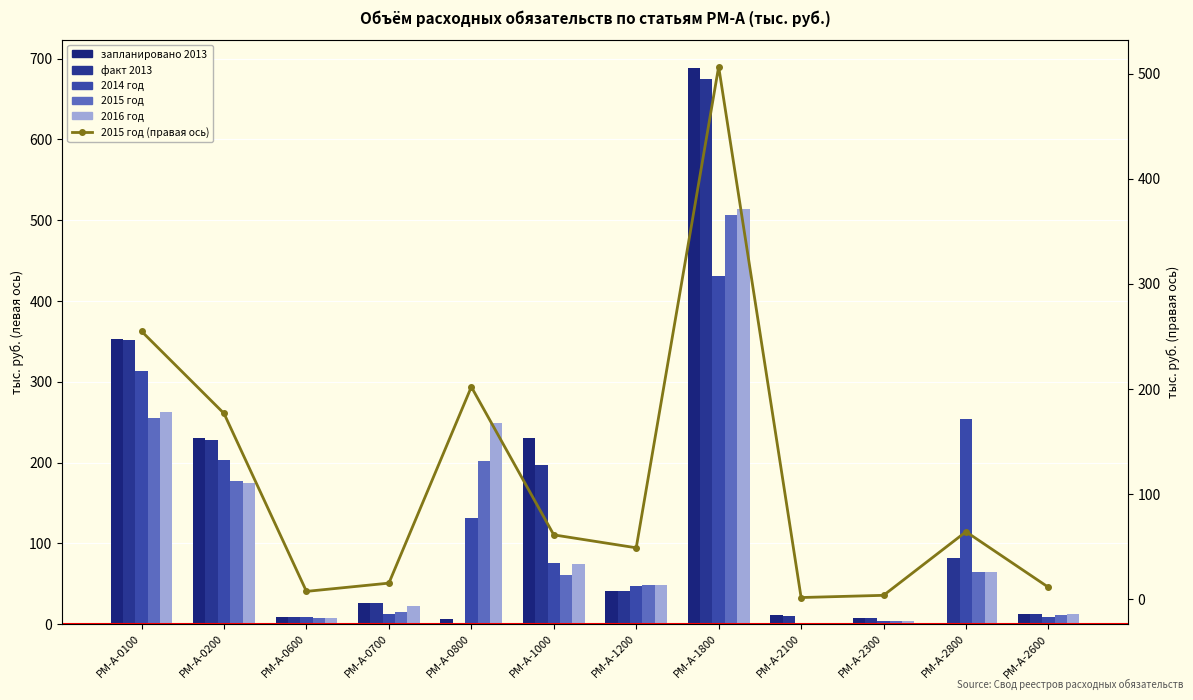

What is the value of the запланировано 2013 bar at the 7th from the left?

40.4